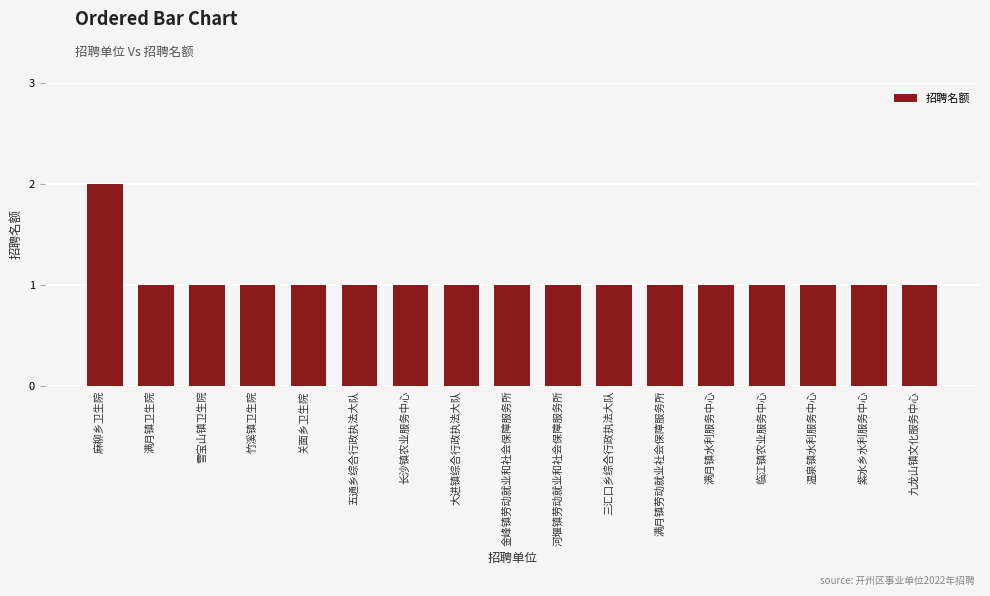

Reading left to right, extract all data points from this chart.

2	1	1	1	1	1	1	1	1	1	1	1	1	1	1	1	1